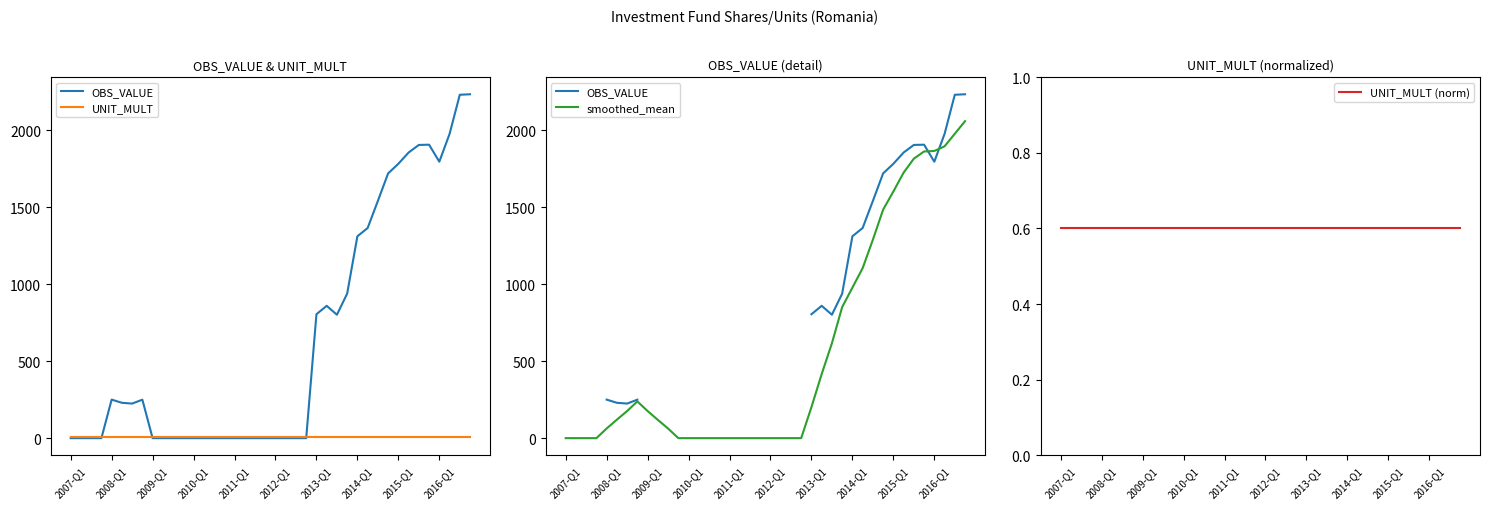

Does the chart have visible grid lines?

No